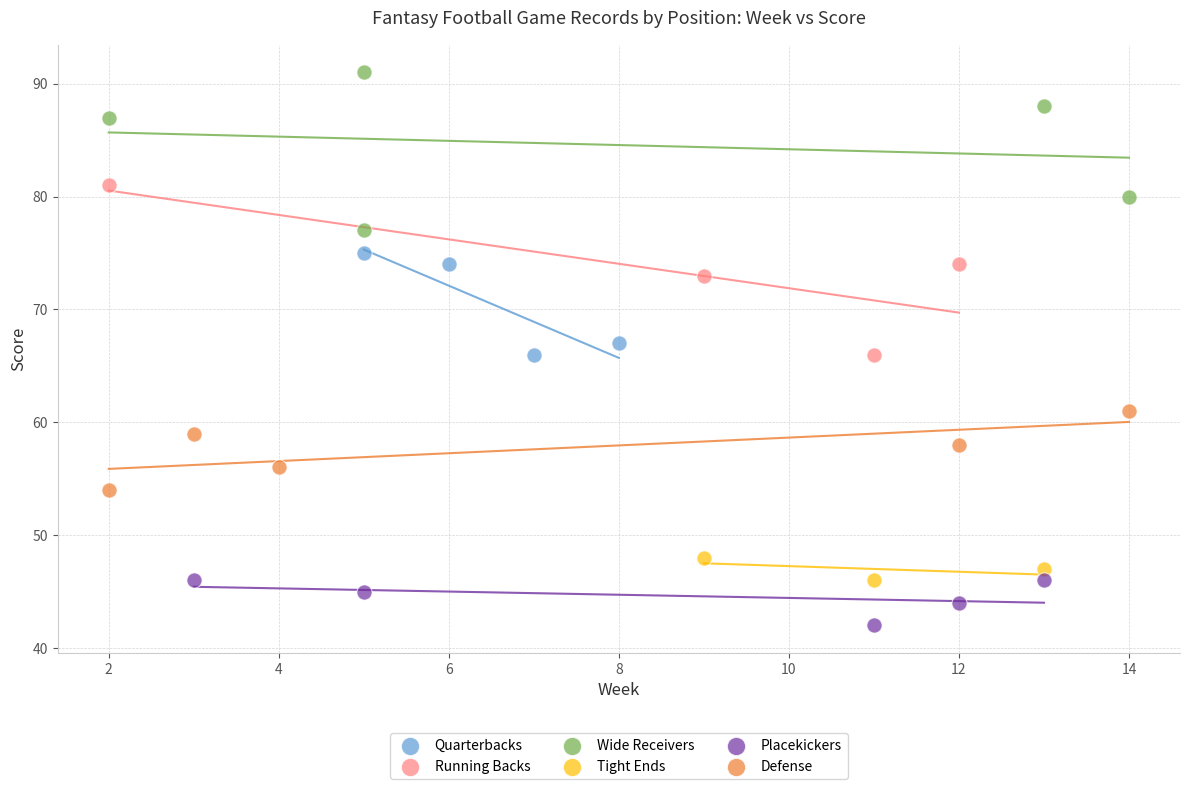

Which series reaches the maximum Y coordinate?

Wide Receivers